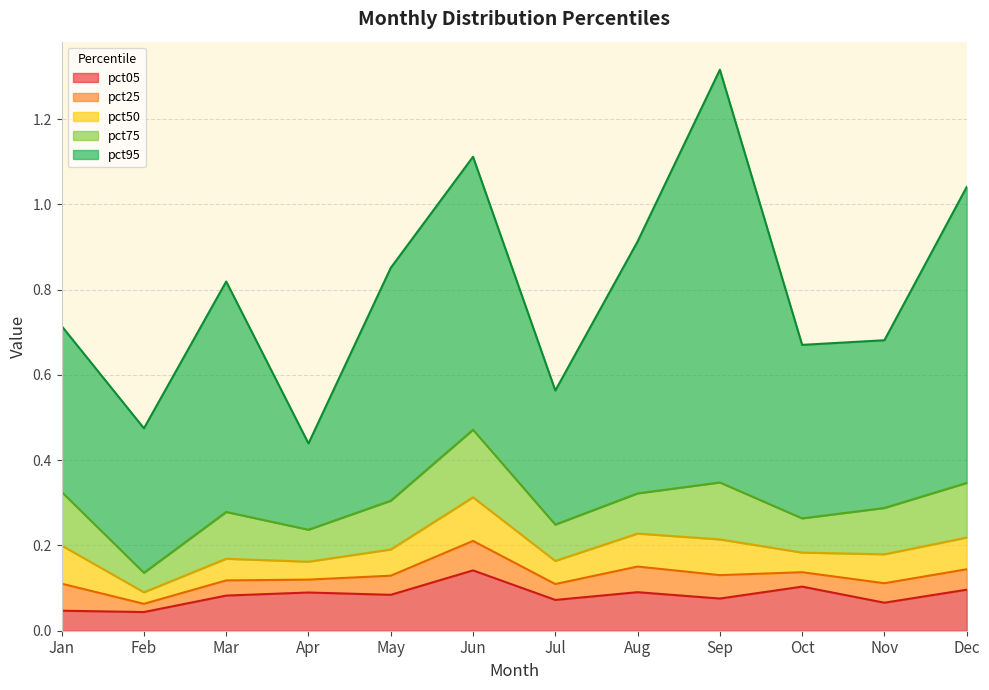

Where is the first local minimum for pct95?

Feb